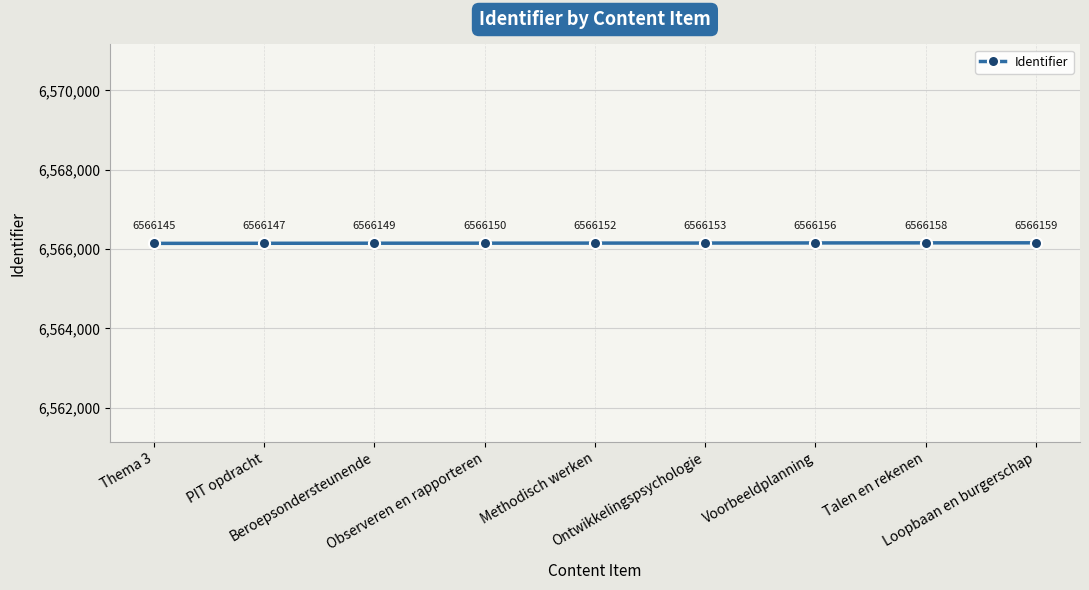

What is the difference between the second highest and second lowest values?

11